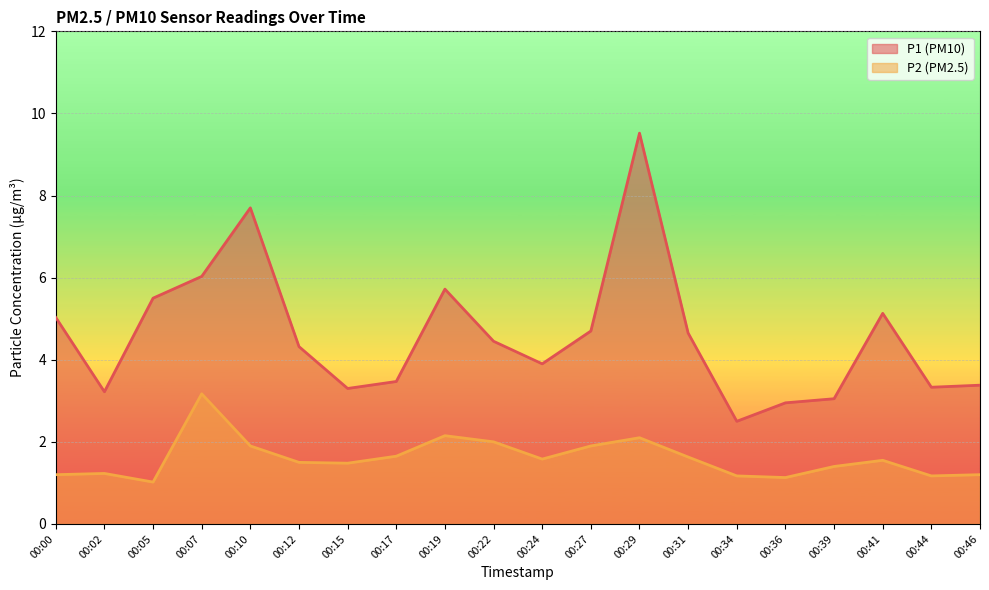

Where is P2 nearest to the value 2?

00:22